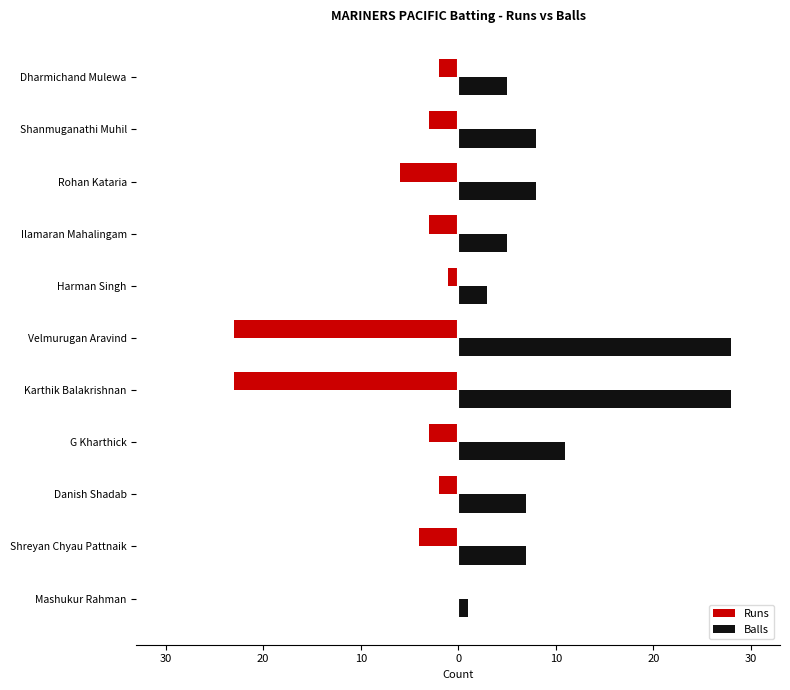

What is the value of the Runs bar at the 2nd from the left?

-4